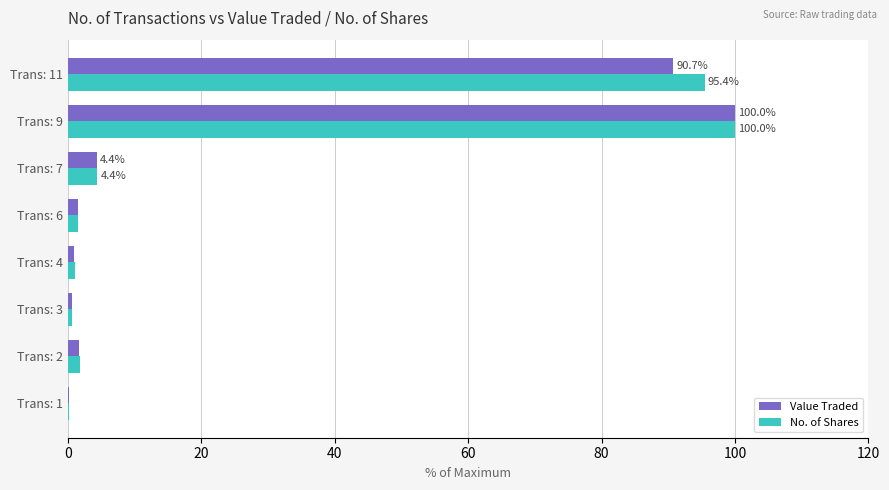

True or false: Value Traded has a value of 1.6 at Trans: 6.

True